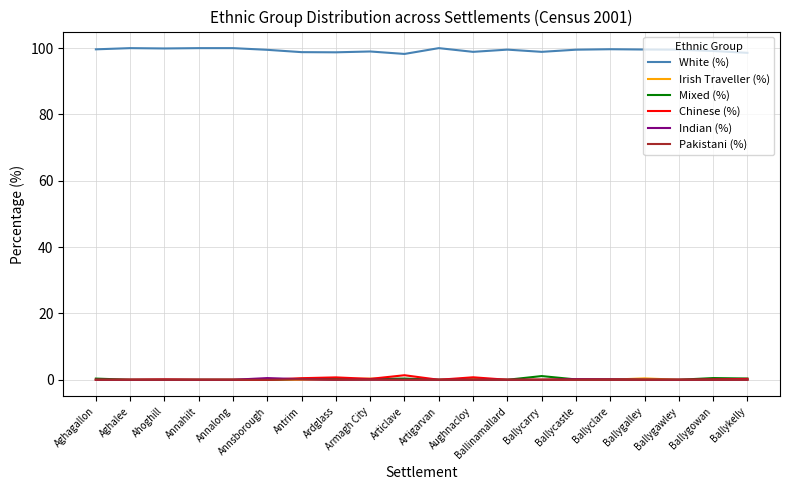

What position from the left is Ballygawley?

18